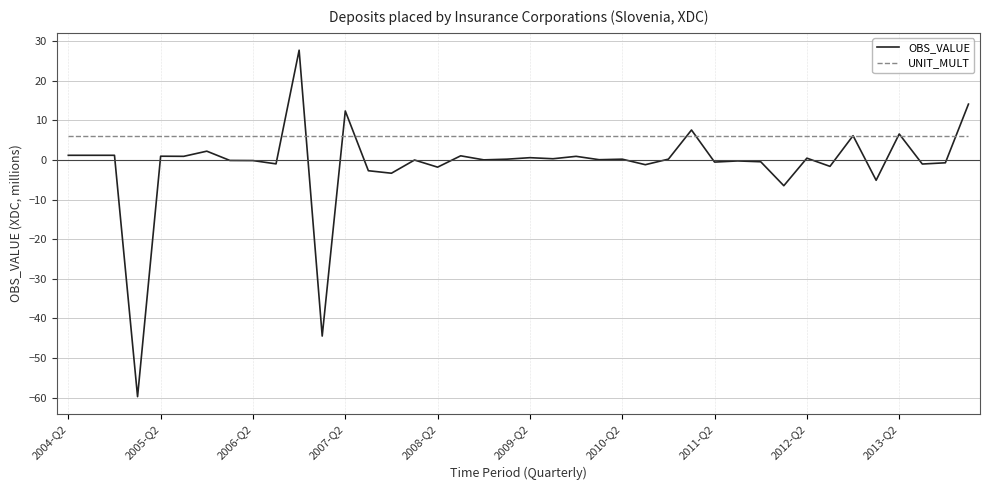

What is the minimum value for UNIT_MULT?

6.0